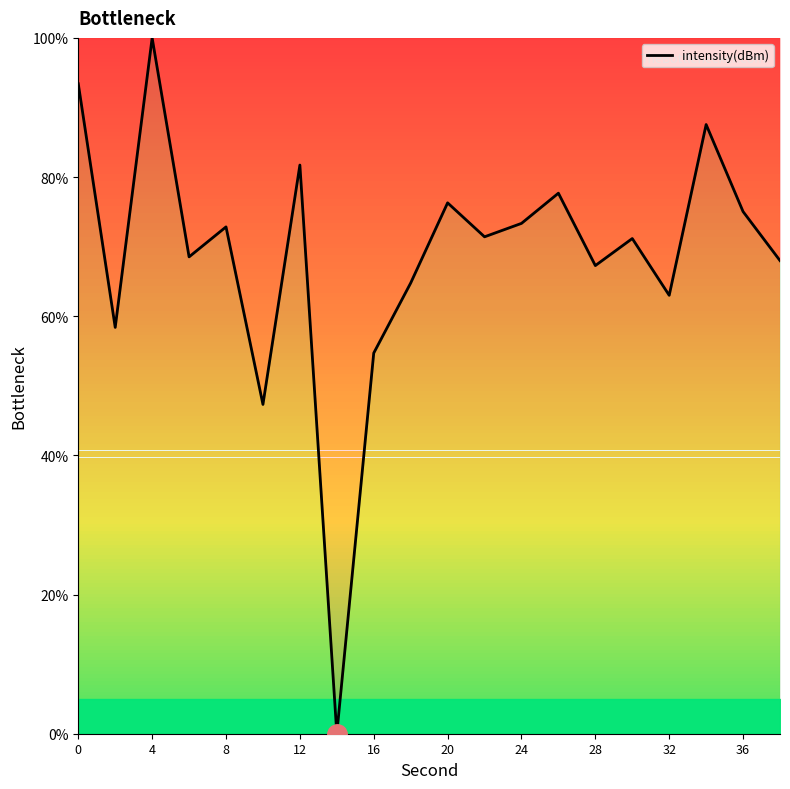

The intensity(dBm) series shows 38.1 at 8. True or false?

False